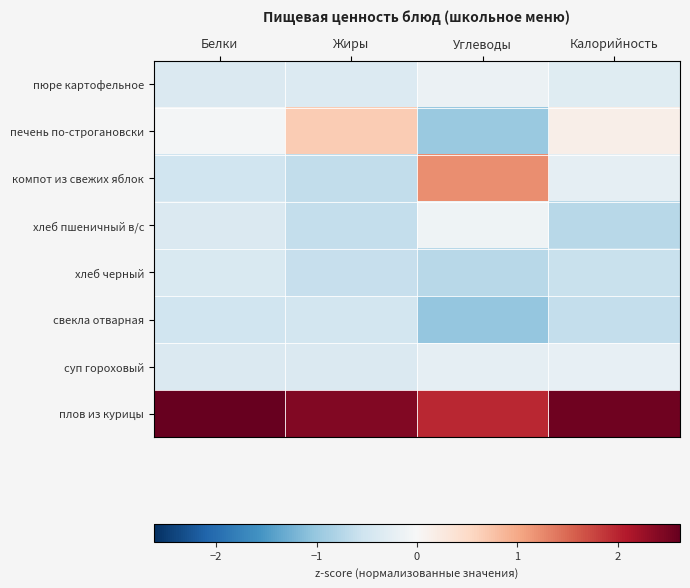

Which has a higher value, Жиры or Углеводы?

Углеводы